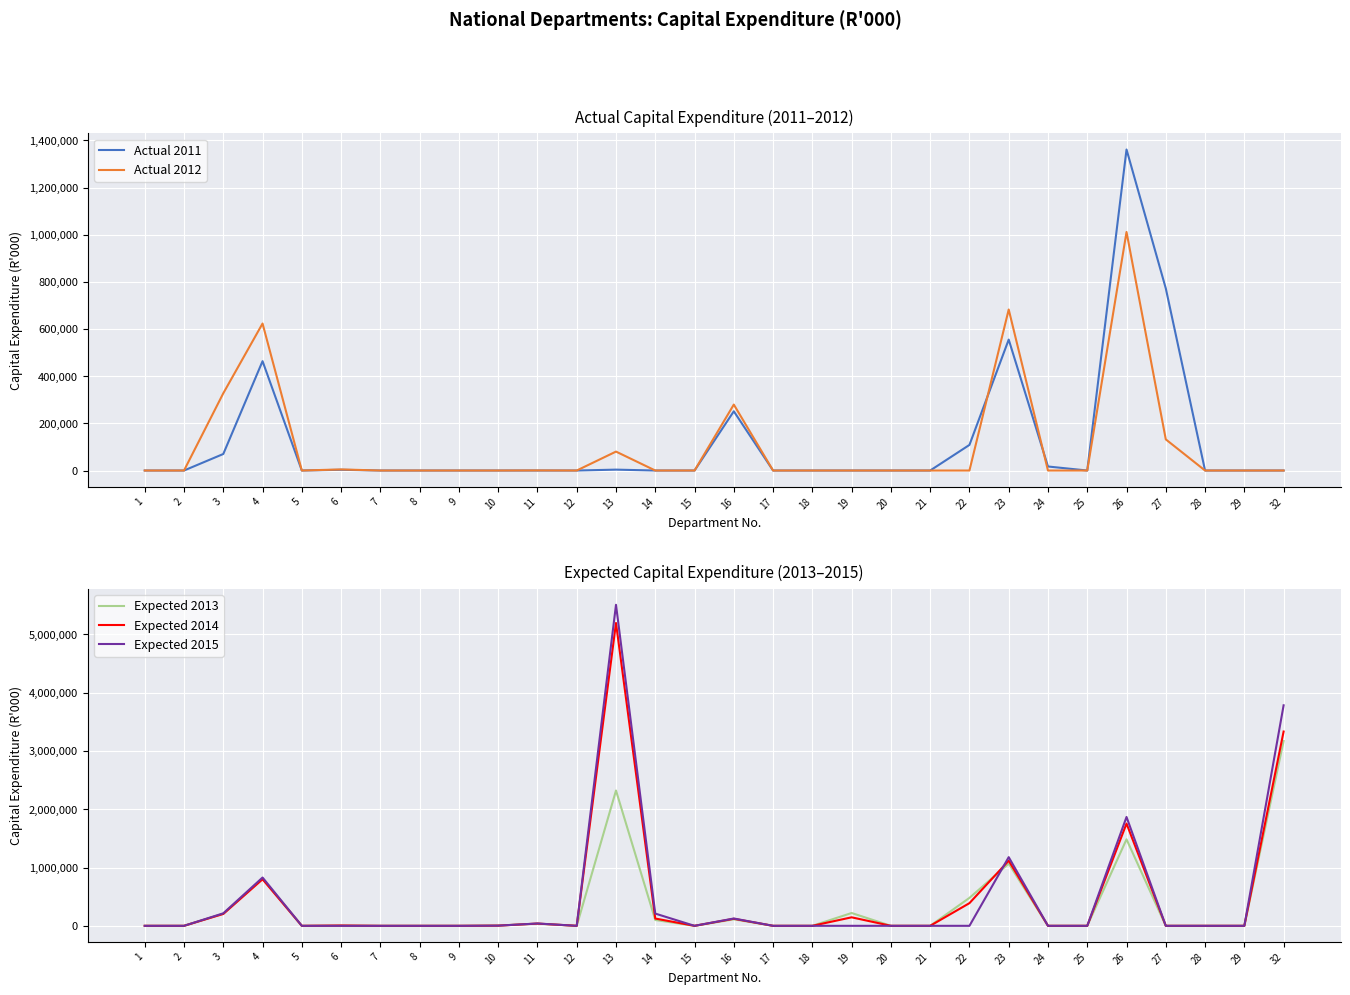

Count the number of categories in the chart.

30